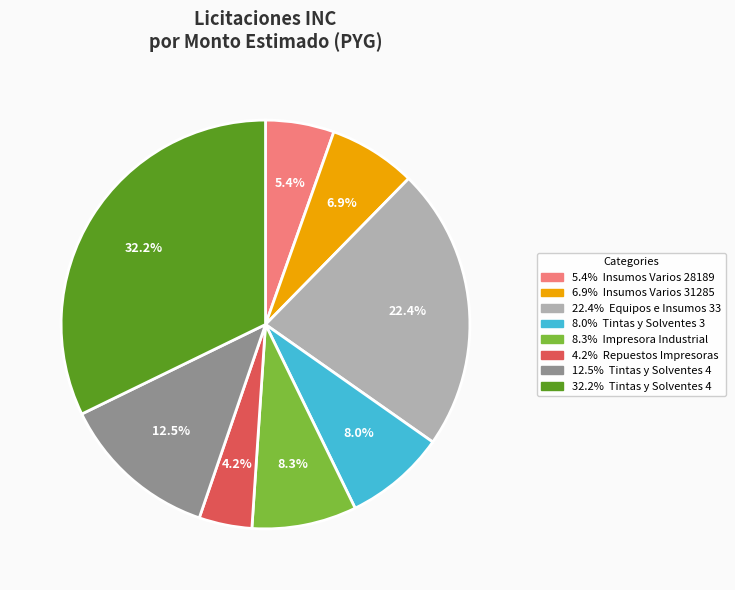

Does any single category account for the majority?

No